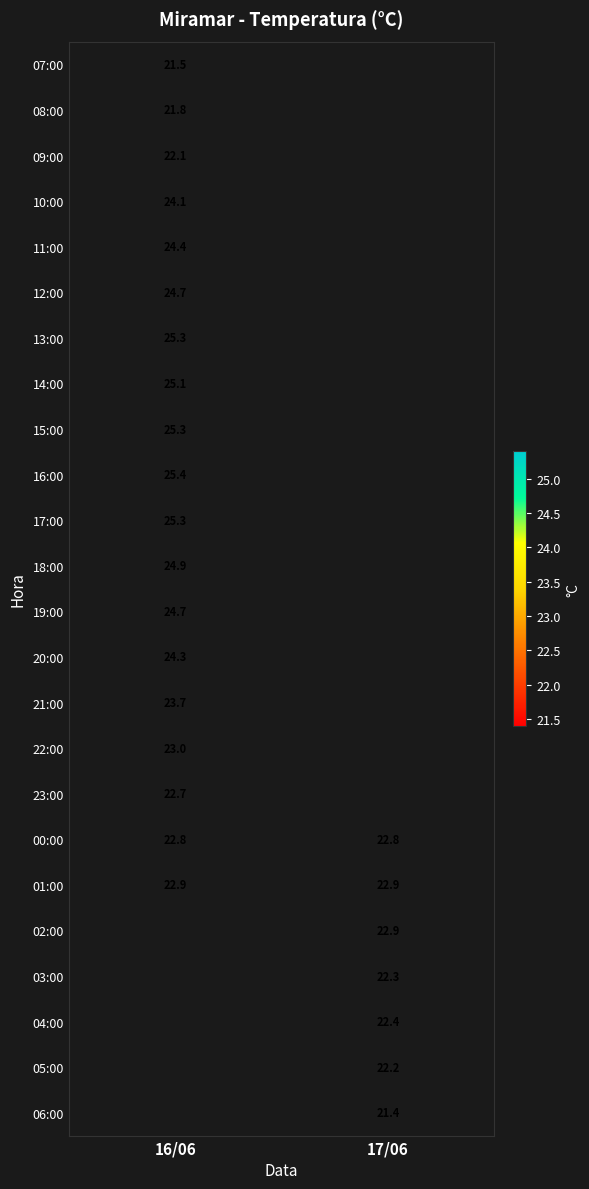

Count the number of data series in this chart.

24